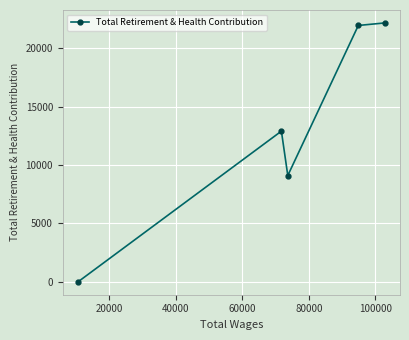

What is the sum of all values?

66175